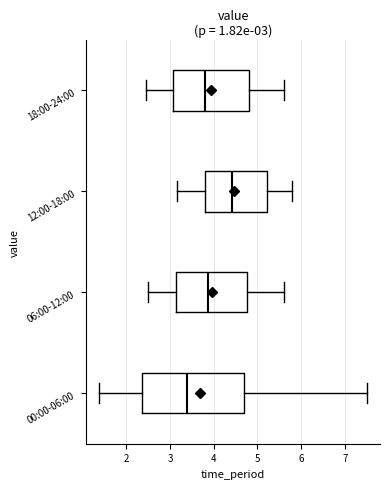

Comparing the boxes themselves (not the whiskers), which one is the widest?

00:00-06:00